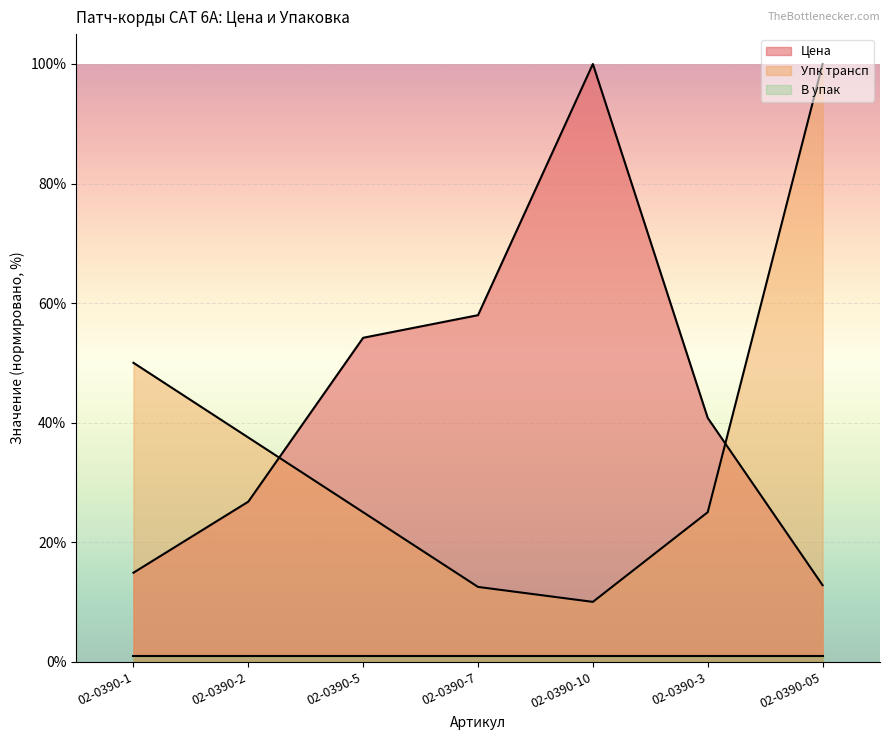

What is the approximate value of Упк трансп at 02-0390-05?

100.0